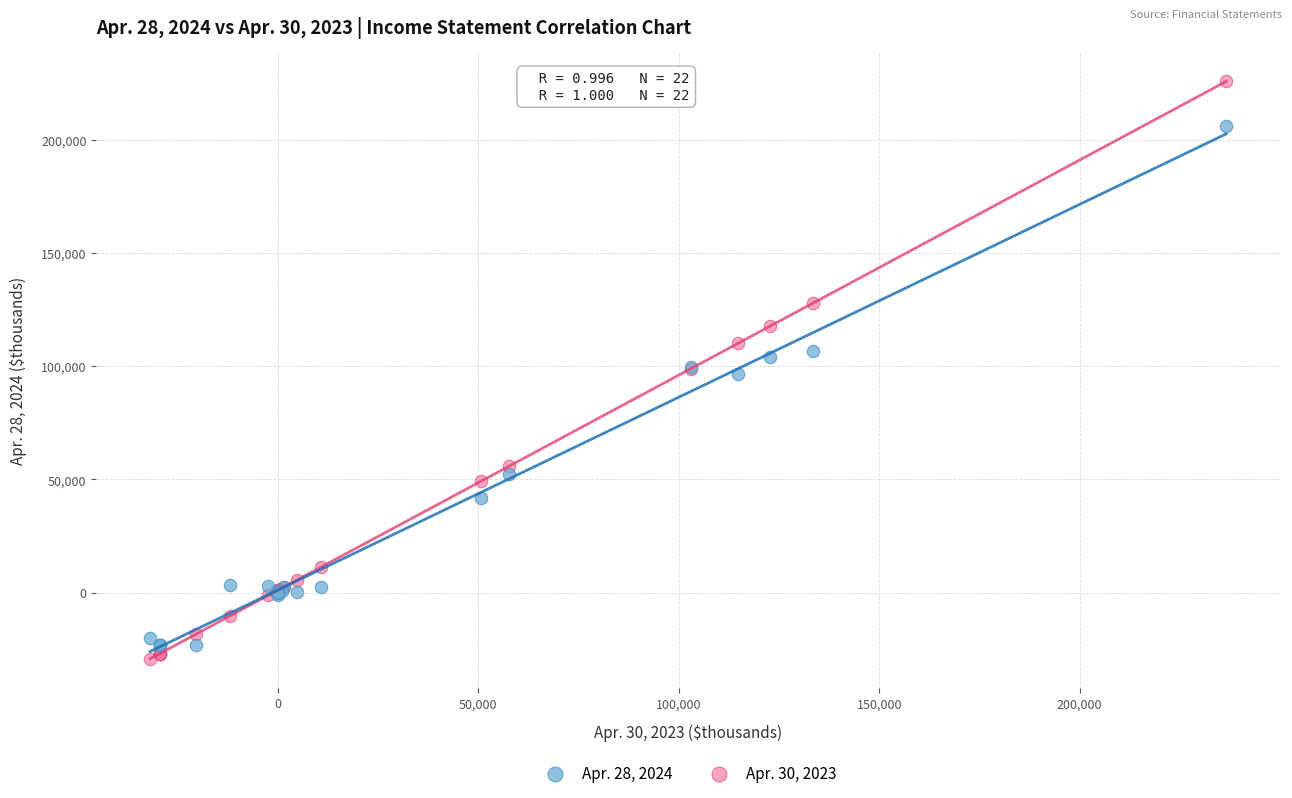

Which series has the widest spread of Y values?

Apr. 30, 2023